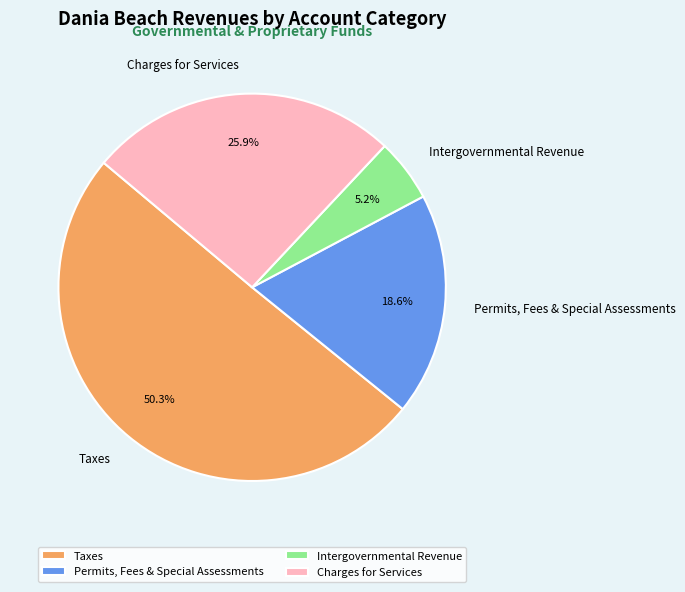

To the nearest percent, what is the average slice percentage?

25%